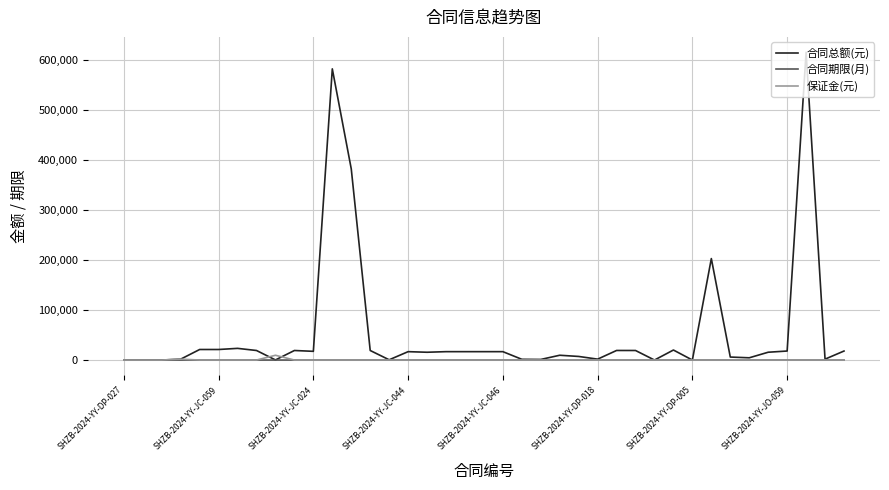

How many lines are shown in the chart?

3